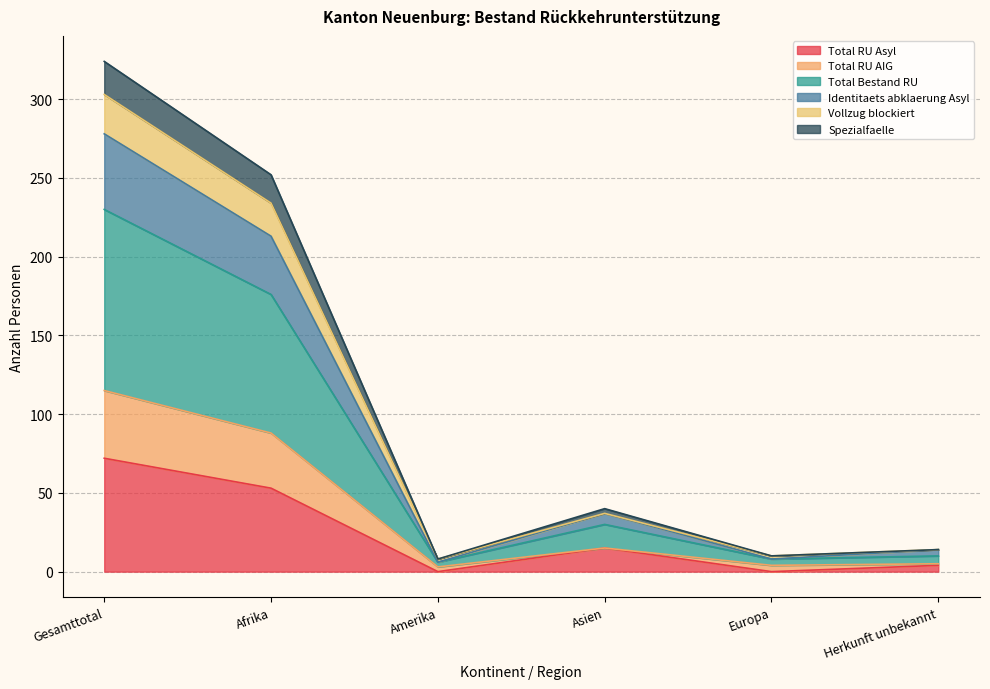

How many interior local peaks does the Vollzug blockiert series have?

1